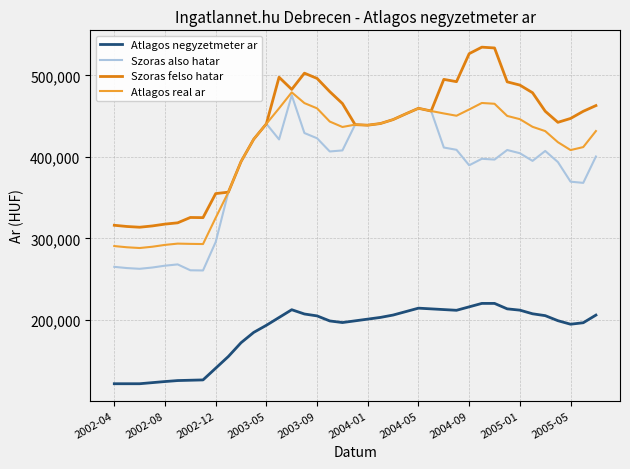

True or false: Atlagos negyzetmeter ar and Szoras felso hatar cross at least once.

False